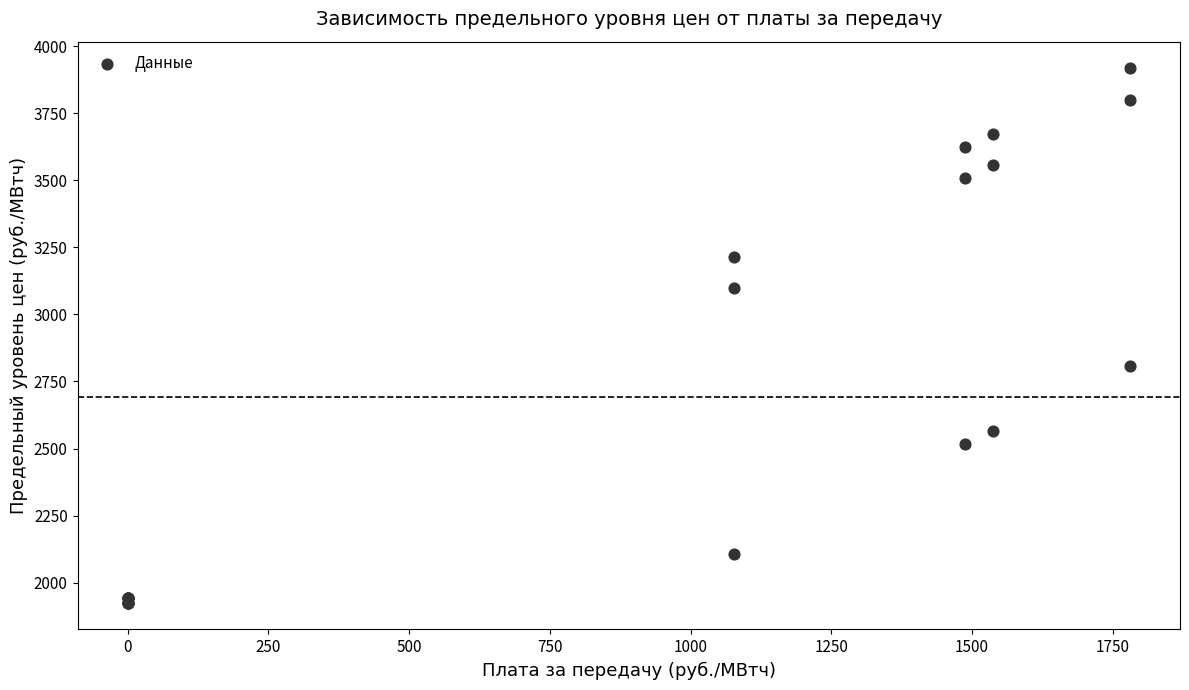

What Y value in the scatter plot is closest to 2921?

2809.3